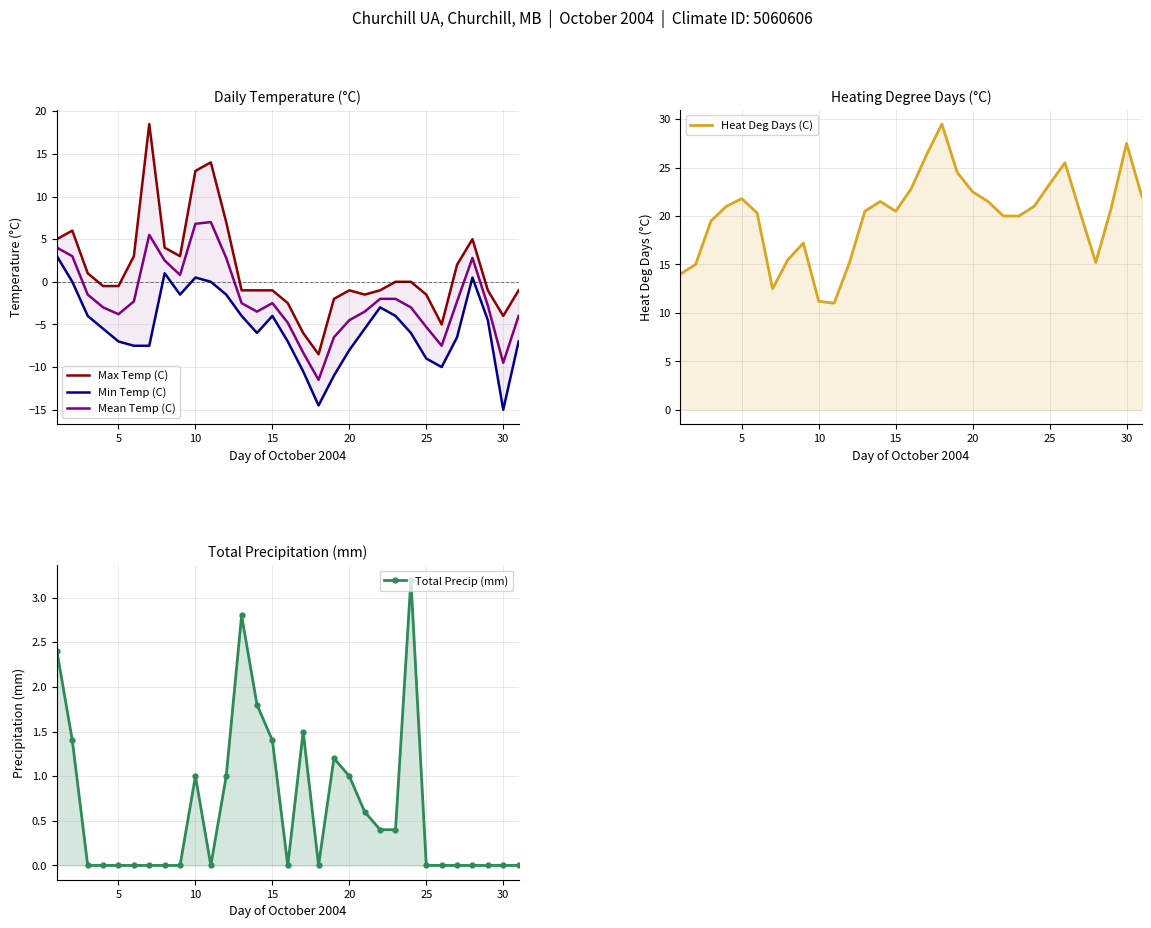

Does the chart display data point markers on the line(s)?

No